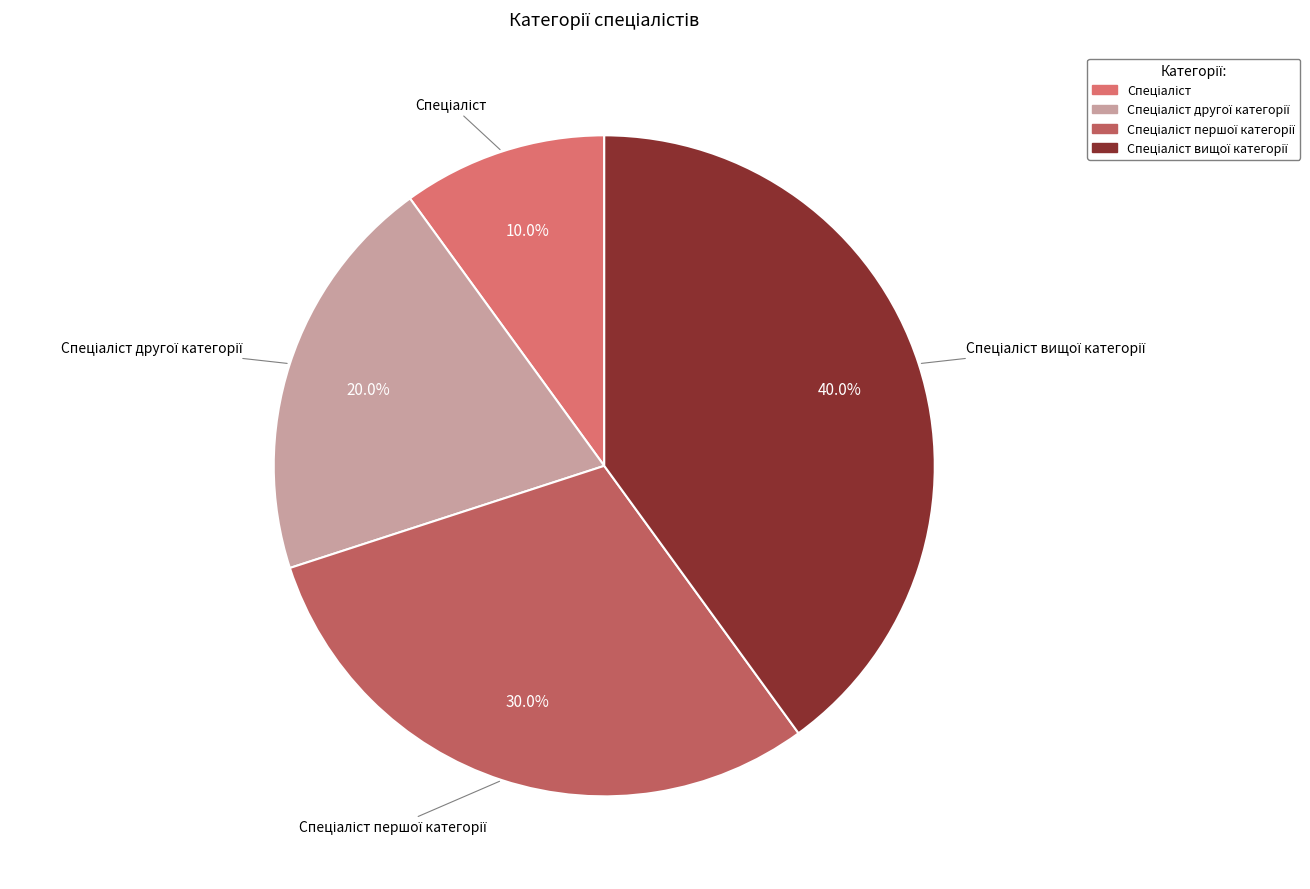

Does any single category account for the majority?

No